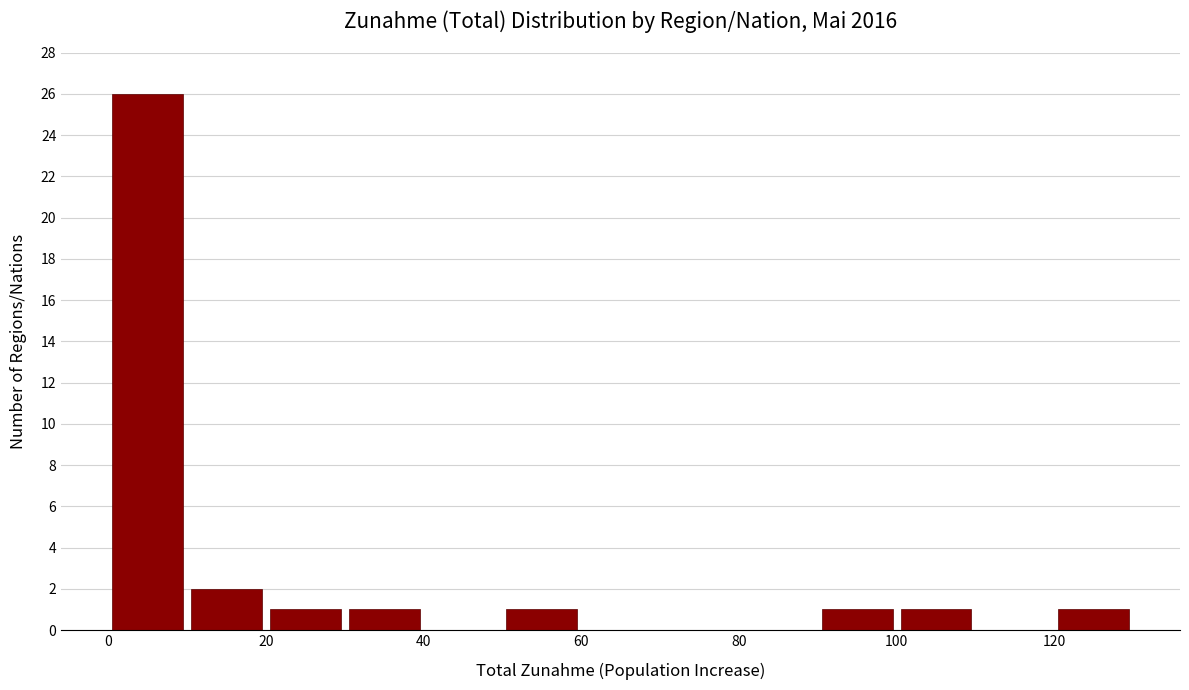

Reading left to right, list every bar in this chart as the range it spans on the x-axis followed by its height. The values are not printed on the chart, so give them approximately, as read against the axis.

0 to 10: 26
10 to 20: 2
20 to 30: 1
30 to 40: 1
40 to 50: 0
50 to 60: 1
60 to 70: 0
70 to 80: 0
80 to 90: 0
90 to 100: 1
100 to 110: 1
110 to 120: 0
120 to 130: 1